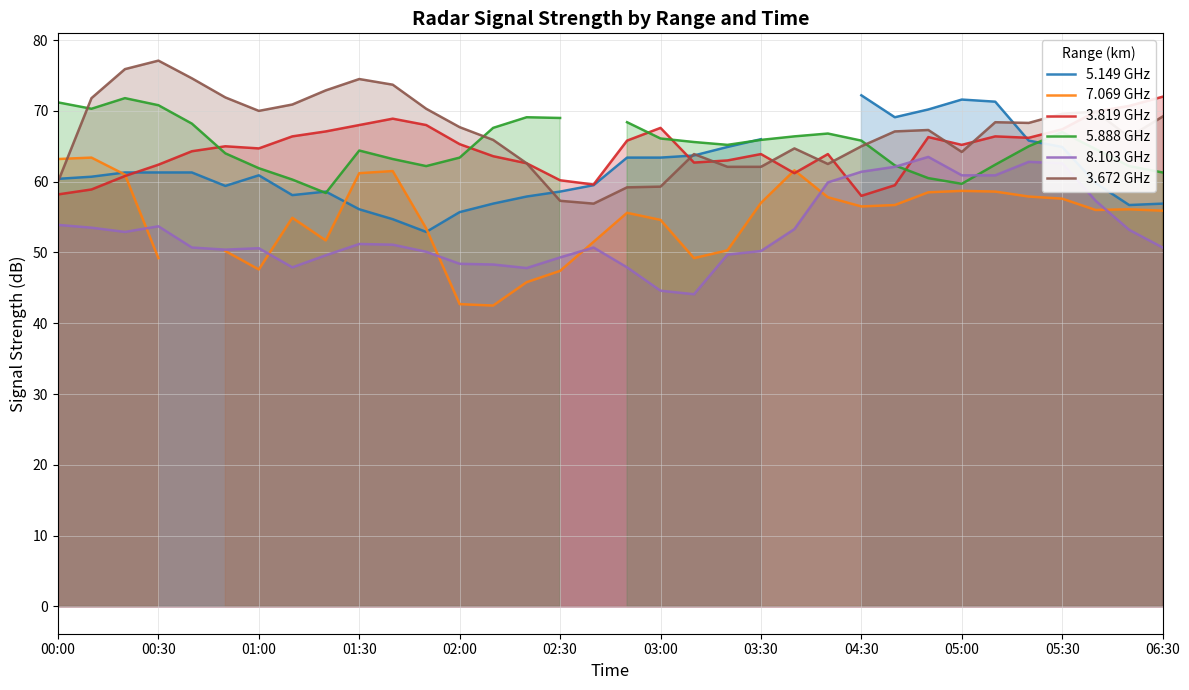

In 5.888 GHz, how many points are higher than both neighbors (excluding endpoints)?

5